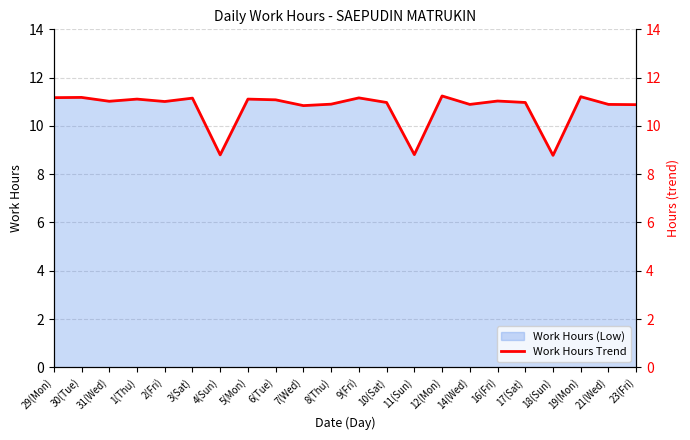

What is the smallest value displayed?

8.8